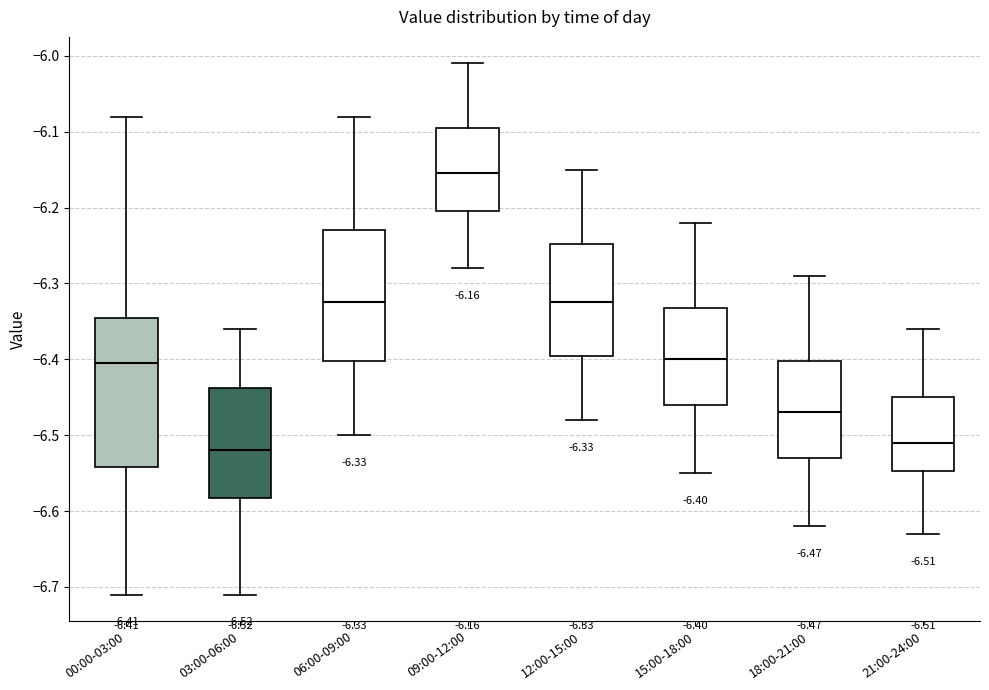

Which box is the tallest, from its lower edge to its upper edge?

00:00-03:00